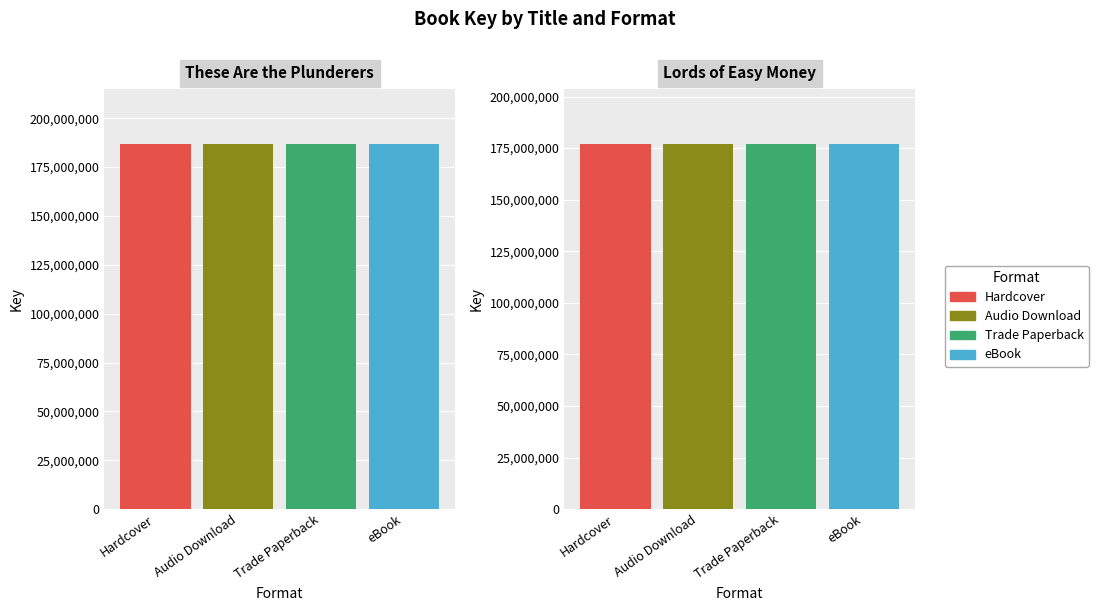

How many groups of bars are there?

2